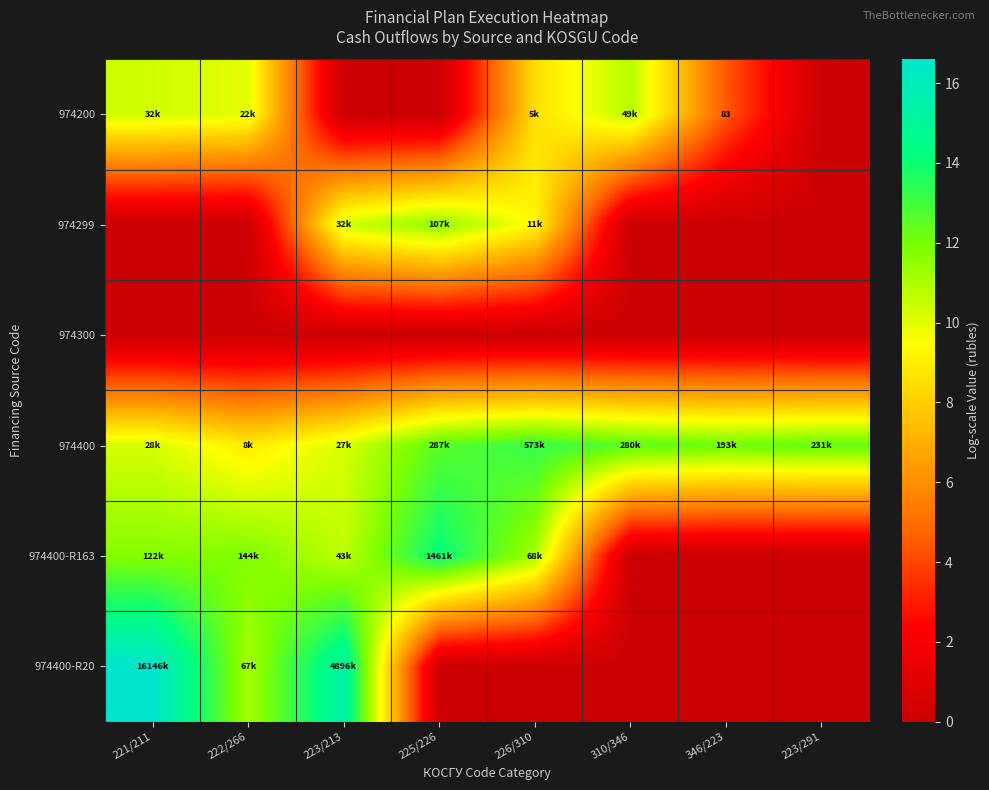

What is the sum of all 974299 values?

31.2